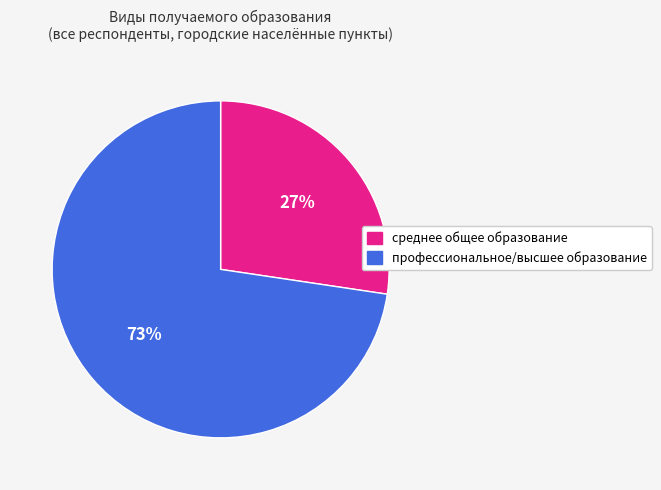

Approximately how many times larger is the value at среднее общее образование compared to профессиональное/высшее образование?

0.4